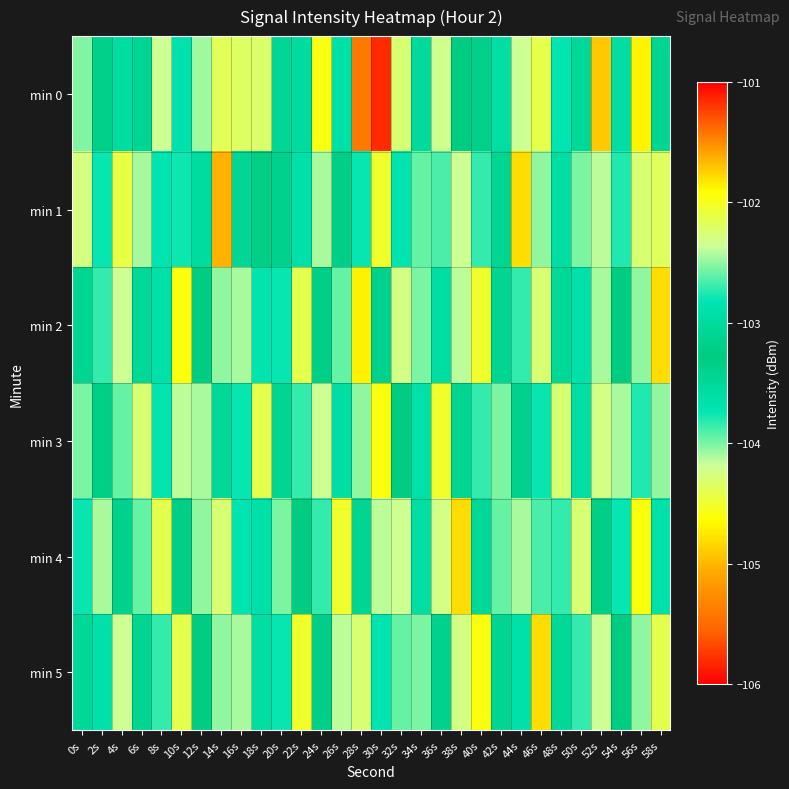

Count the number of data series in this chart.

6